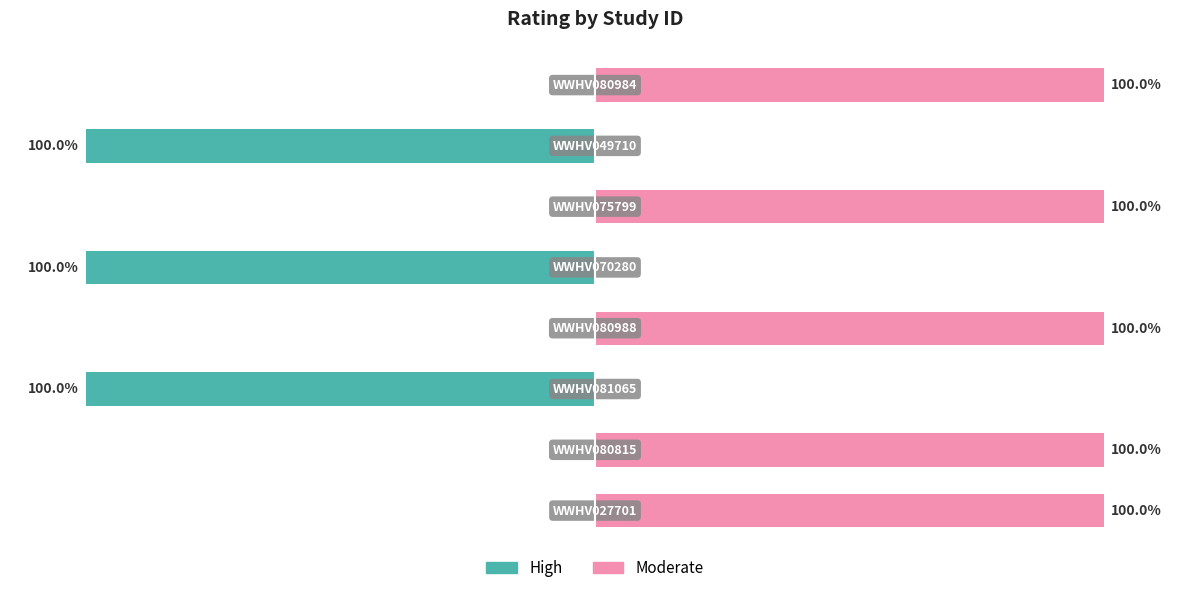

Between −50 and 150, which series saw the biggest shift?

High